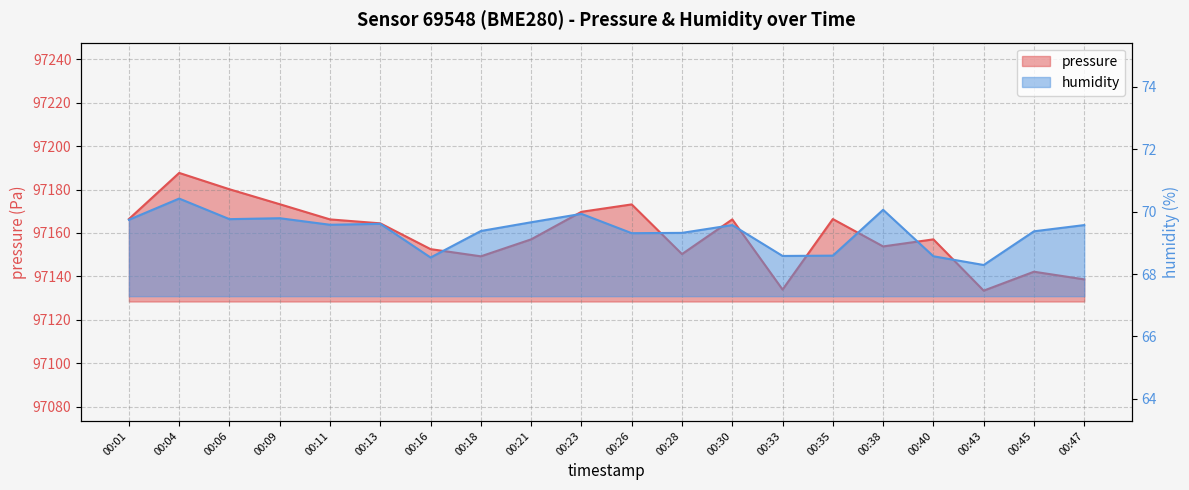

How many lines are shown in the chart?

2